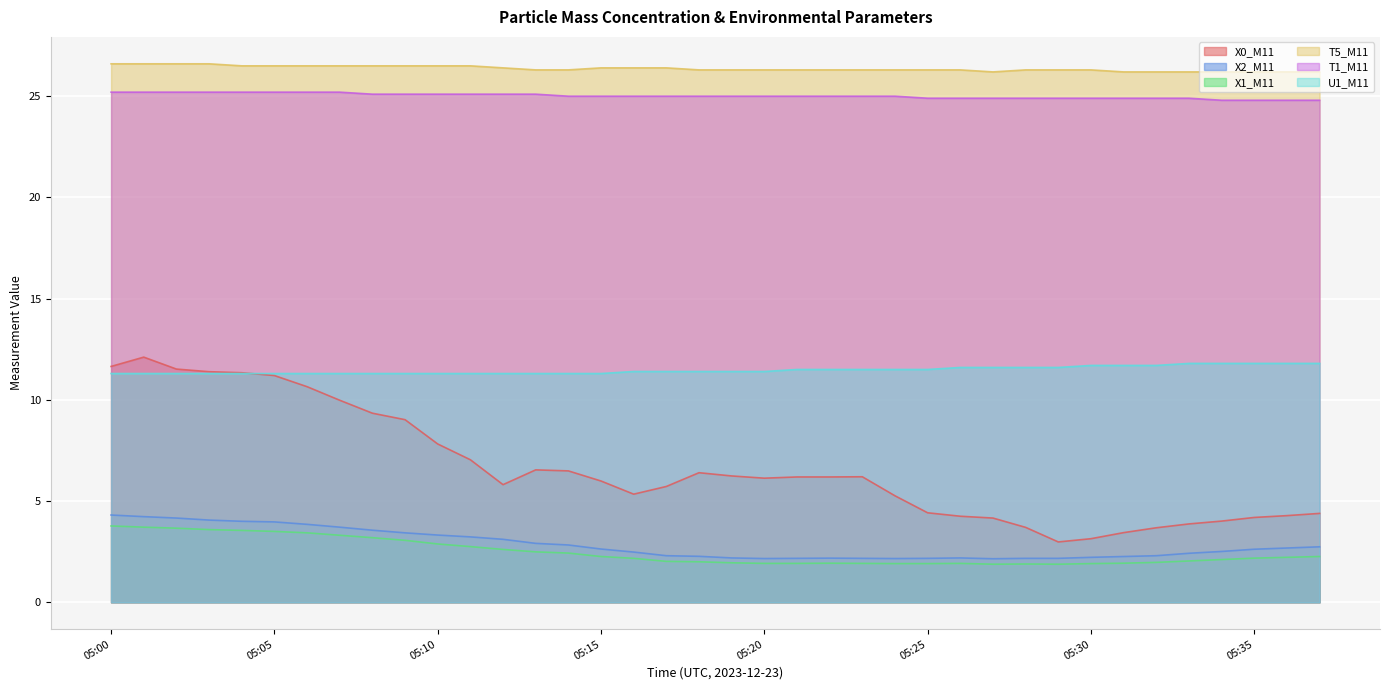

What is the highest value of the X0_M11 series?

12.1